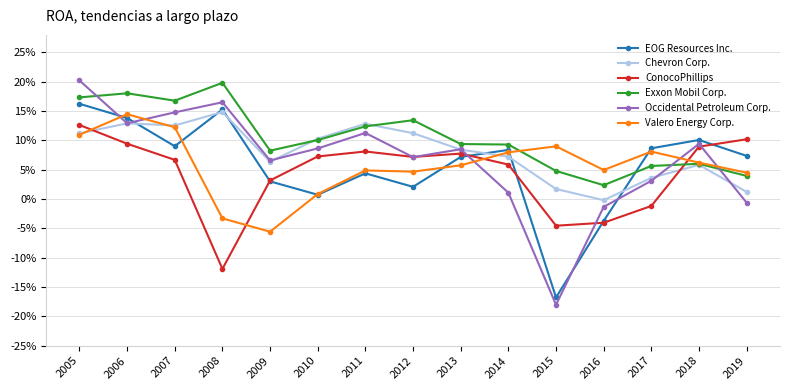

What are all the series names shown in the legend?

EOG Resources Inc., Chevron Corp., ConocoPhillips, Exxon Mobil Corp., Occidental Petroleum Corp., Valero Energy Corp.